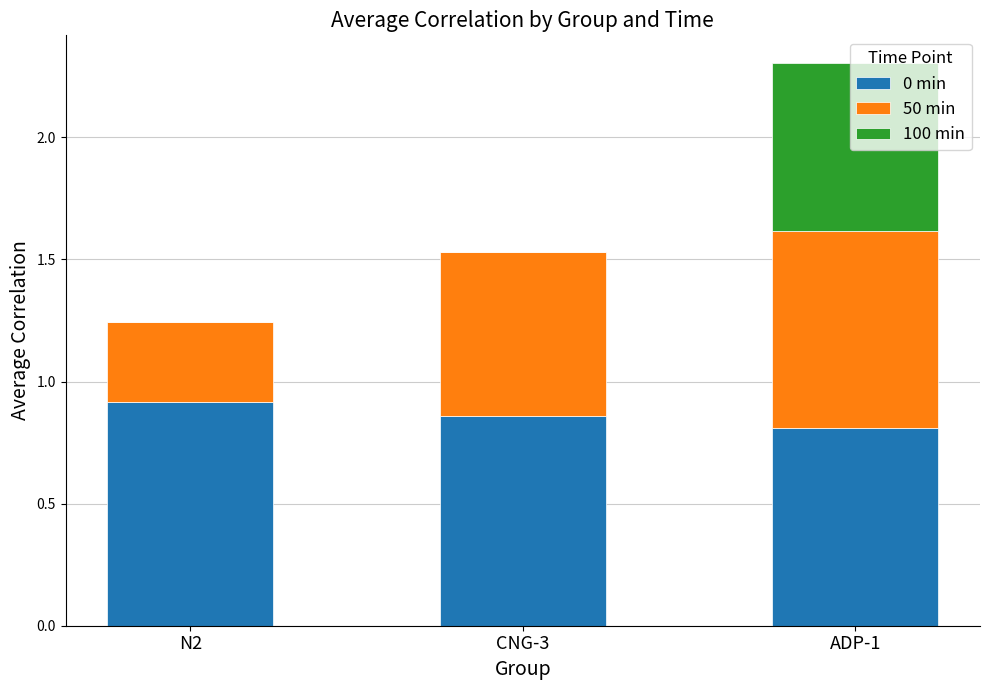

Are the bars grouped side by side (vs. stacked)?

No